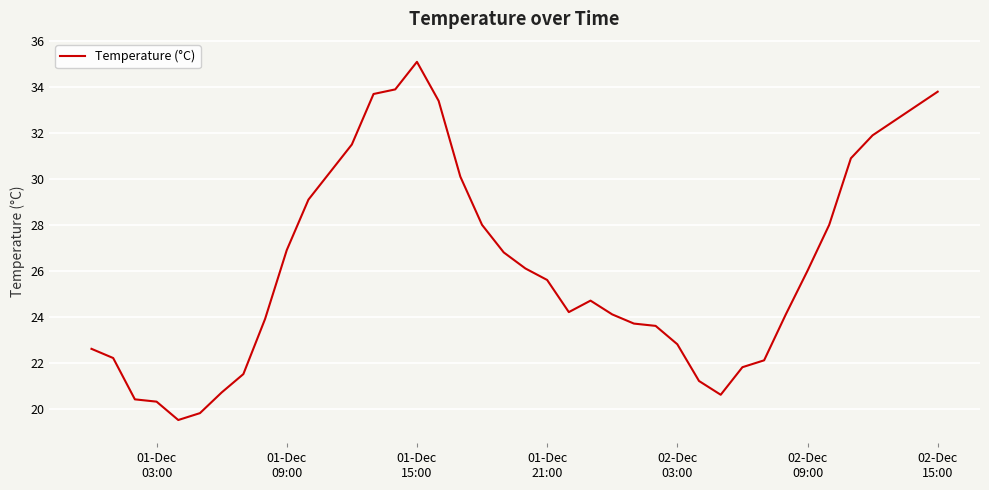

Does the chart display data point markers on the line(s)?

No